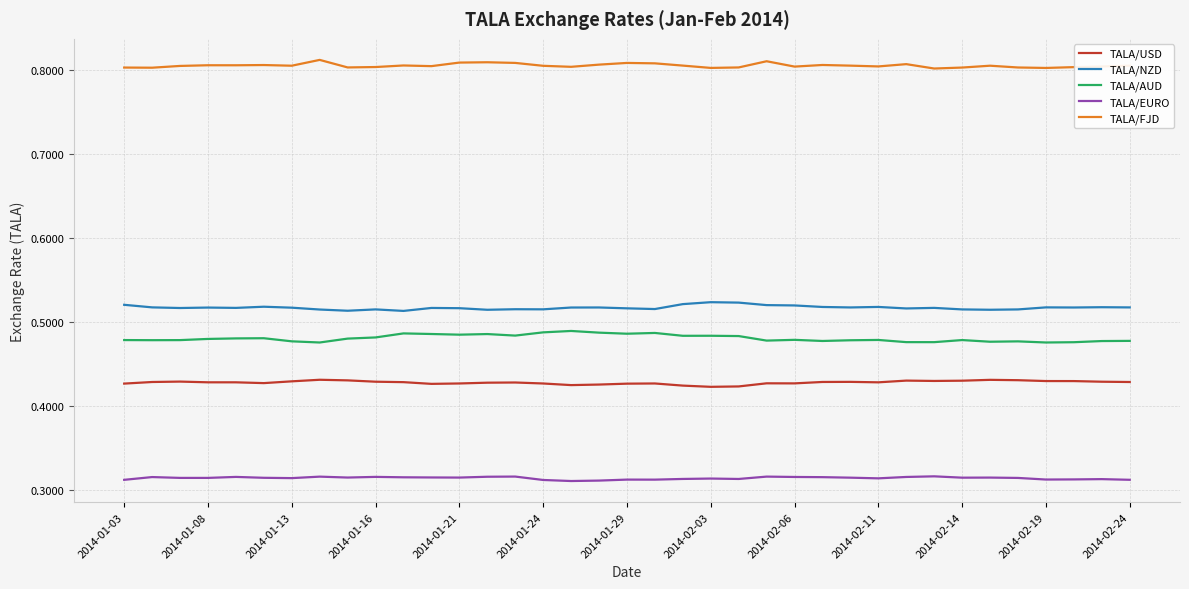

True or false: TALA/FJD and TALA/USD intersect in this chart.

False